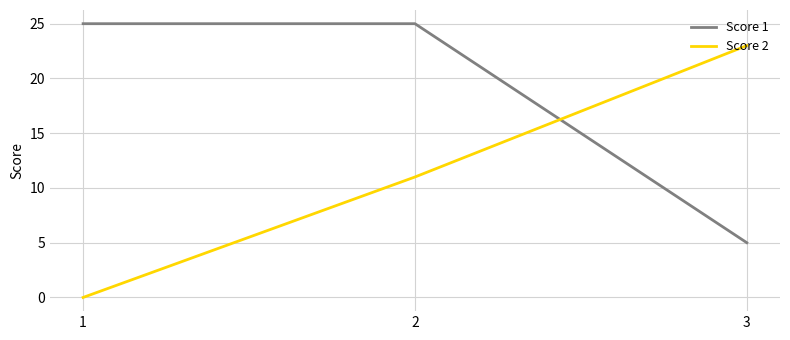

What is the maximum value for Score 2?

23